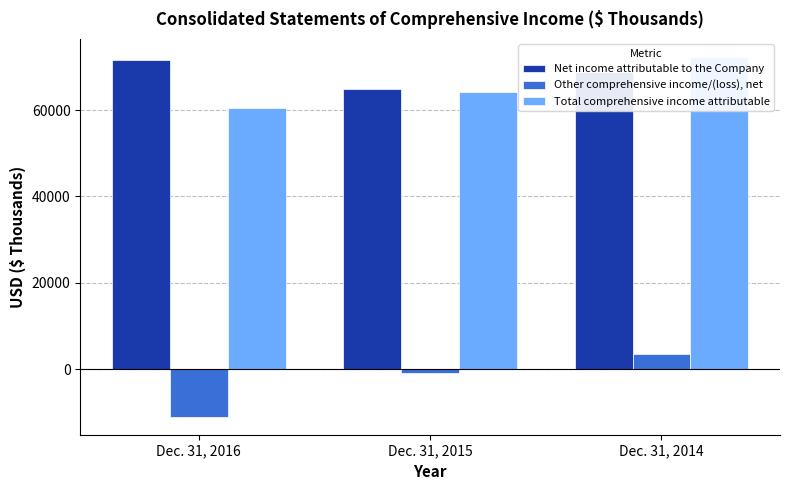

What is the smallest value displayed?

-11048